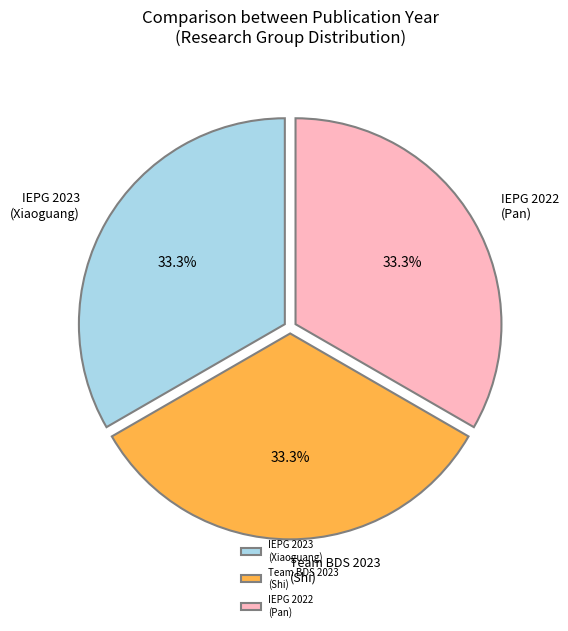

How many slices are in this pie chart?

3